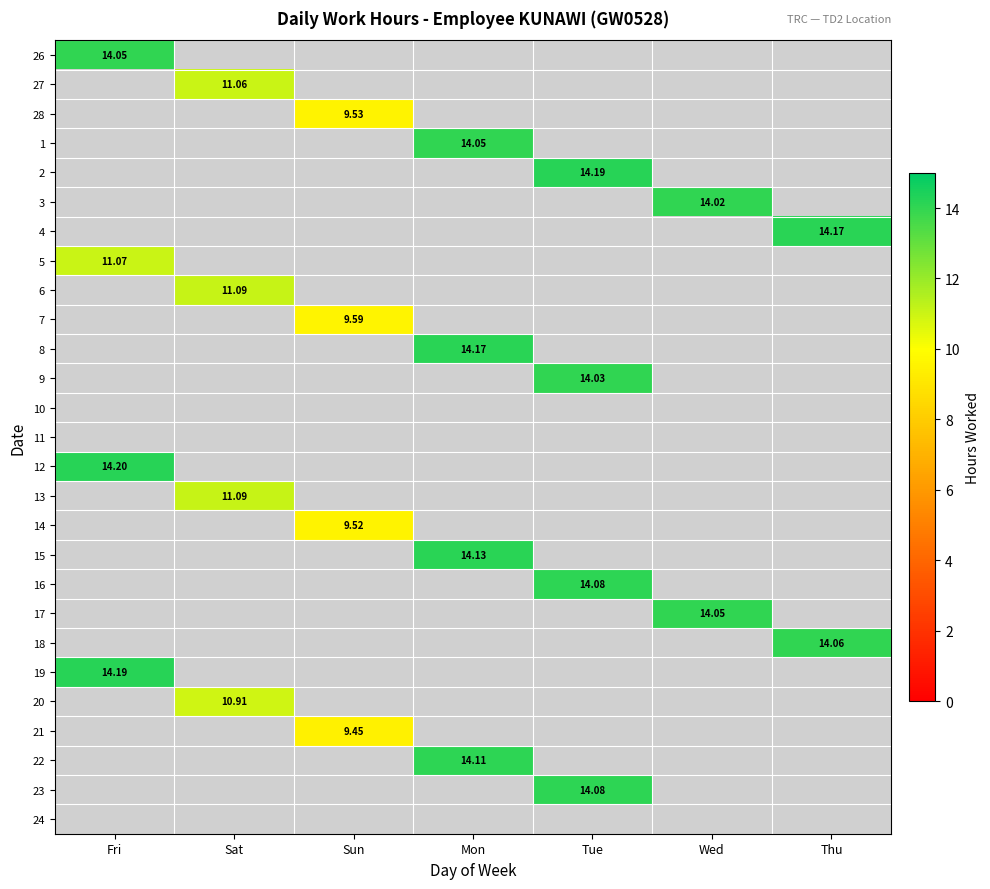

Rank the categories by 13 value from lowest to highest.

Fri, Sat, Sun, Mon, Tue, Wed, Thu